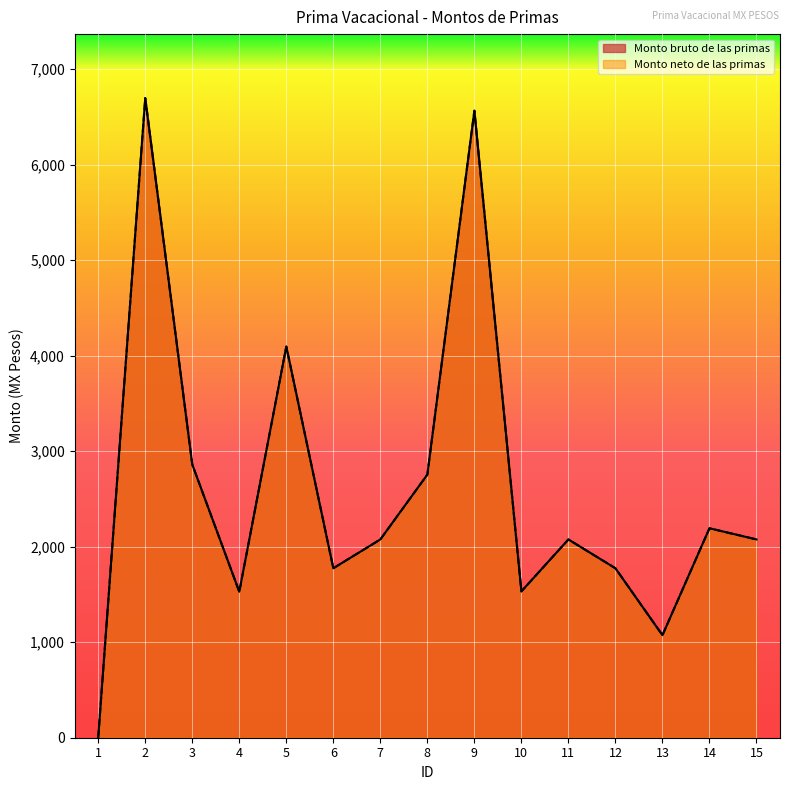

What is the difference between the Monto bruto de las primas values at 7 and 5?

2019.1